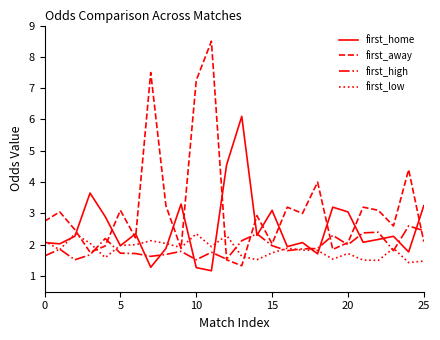

What is the smallest value displayed?

1.2